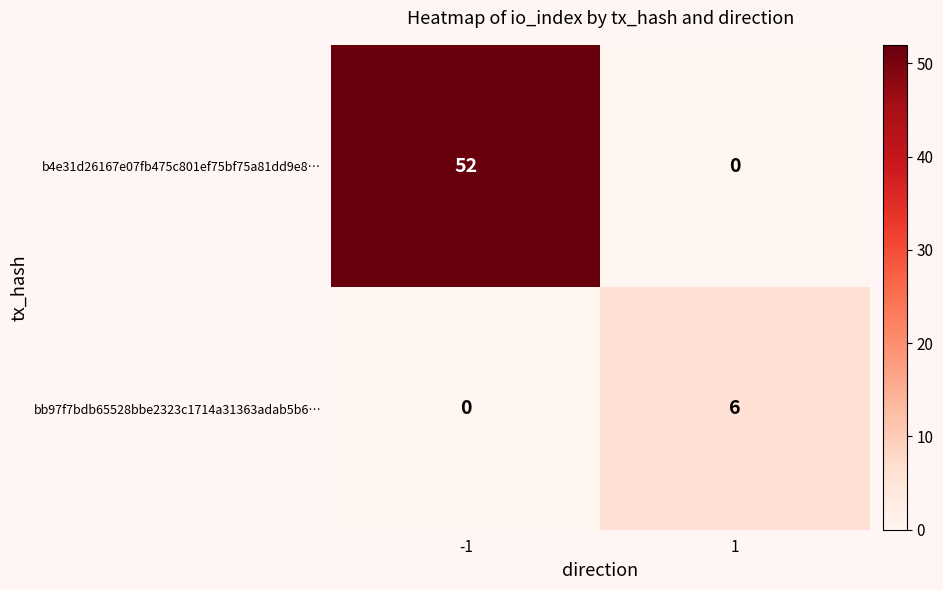

What is the sum of the b4e31d26167e07fb475c801ef75bf75a81dd9e8… values at 1 and -1?

52